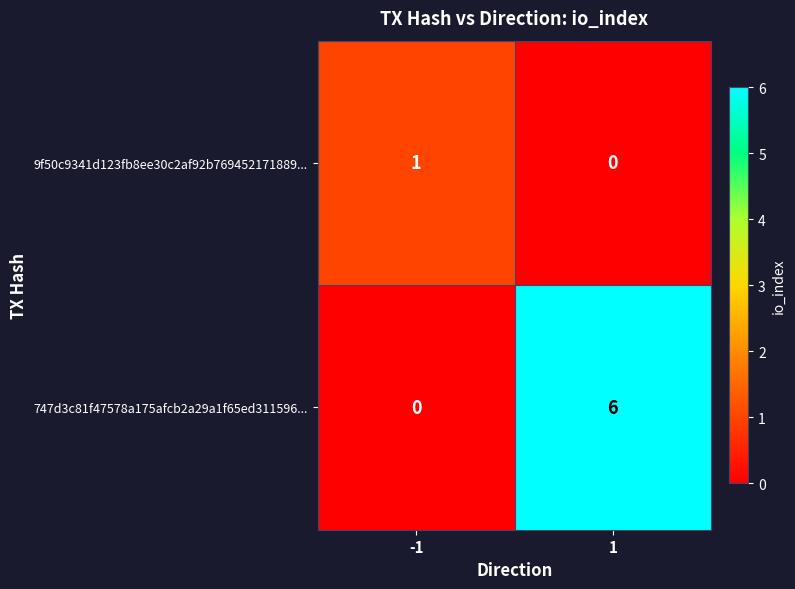

What is the total value across all series at 1?

6